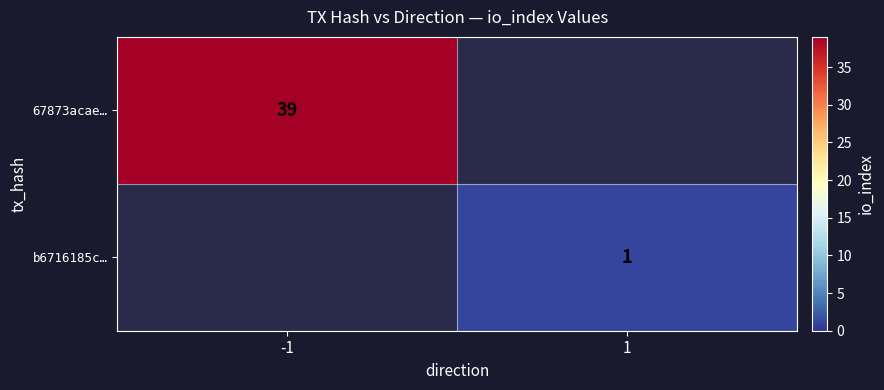

The 67873acae… series shows 39 at -1. True or false?

True